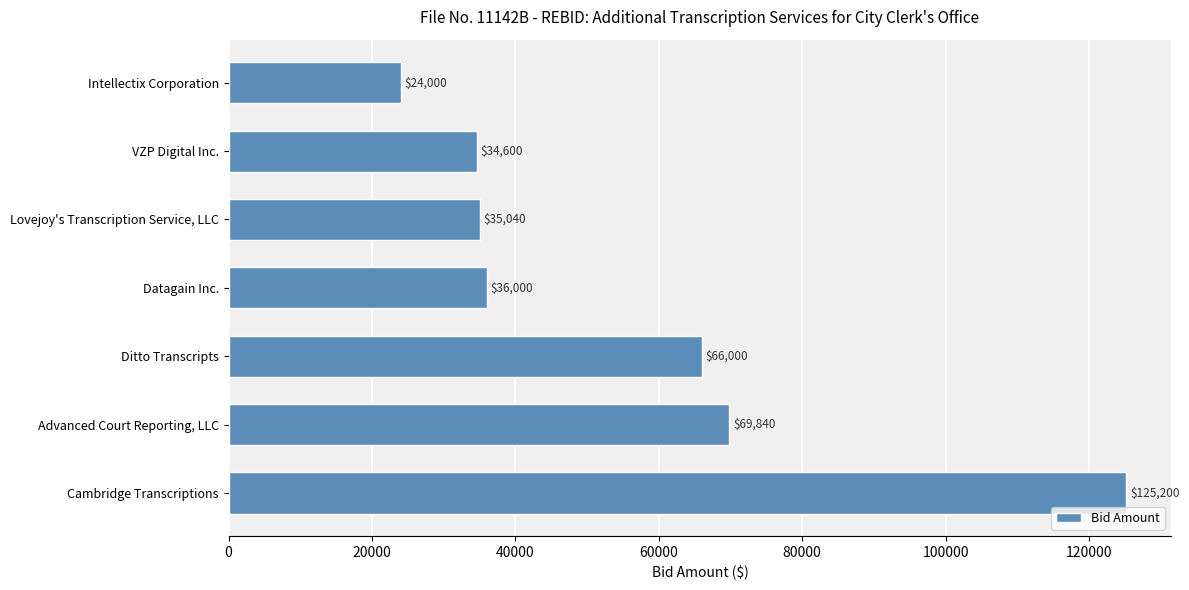

Rank the categories by value from highest to lowest.

Cambridge Transcriptions, Advanced Court Reporting, LLC, Ditto Transcripts, Datagain Inc., Lovejoy's Transcription Service, LLC, VZP Digital Inc., Intellectix Corporation